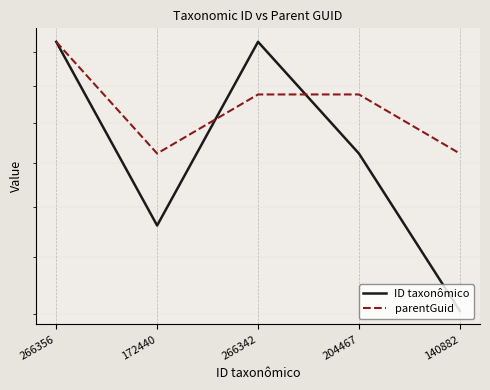

At which label does parentGuid reach its peak?

266356